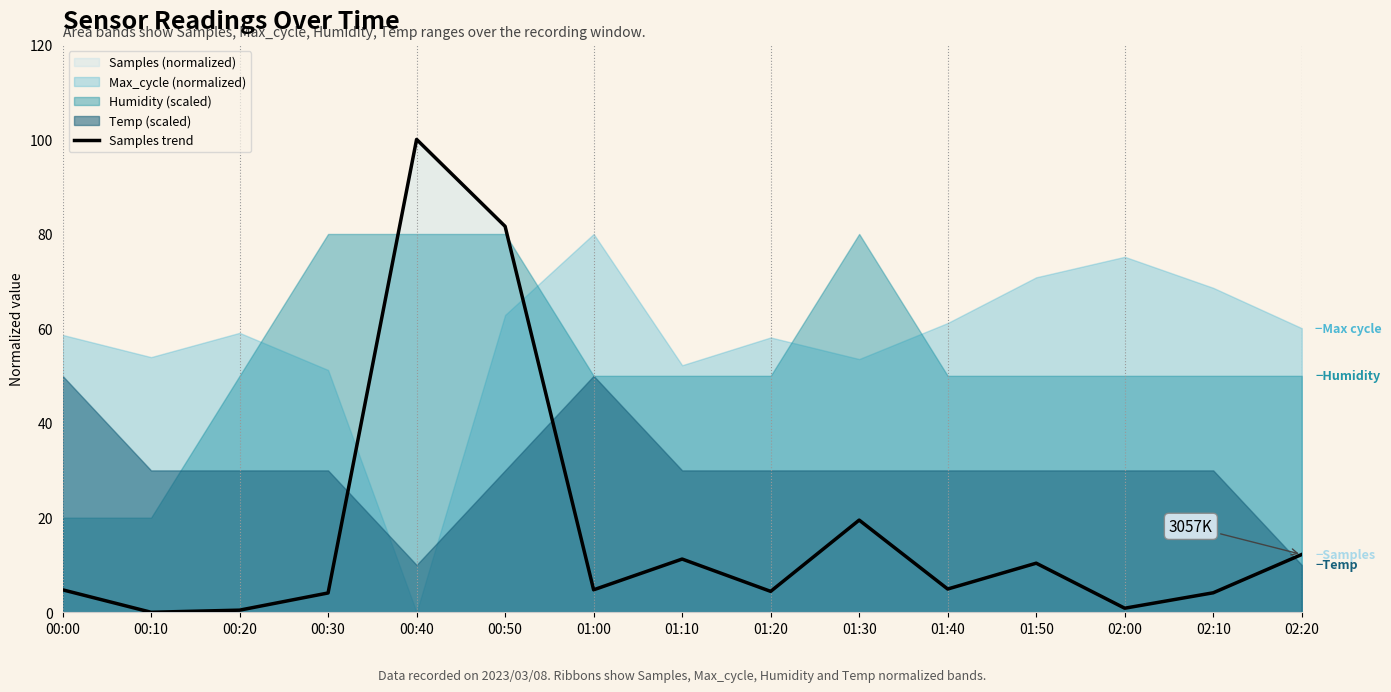

True or false: the data shows 4.1 at 00:30.

True